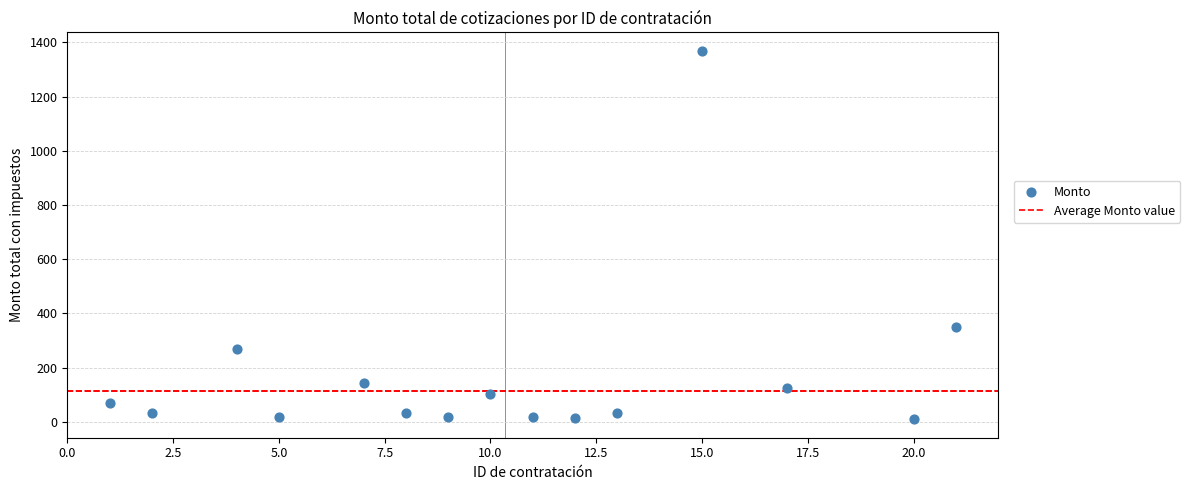

What Y value in the scatter plot is closest to 689?

348.0